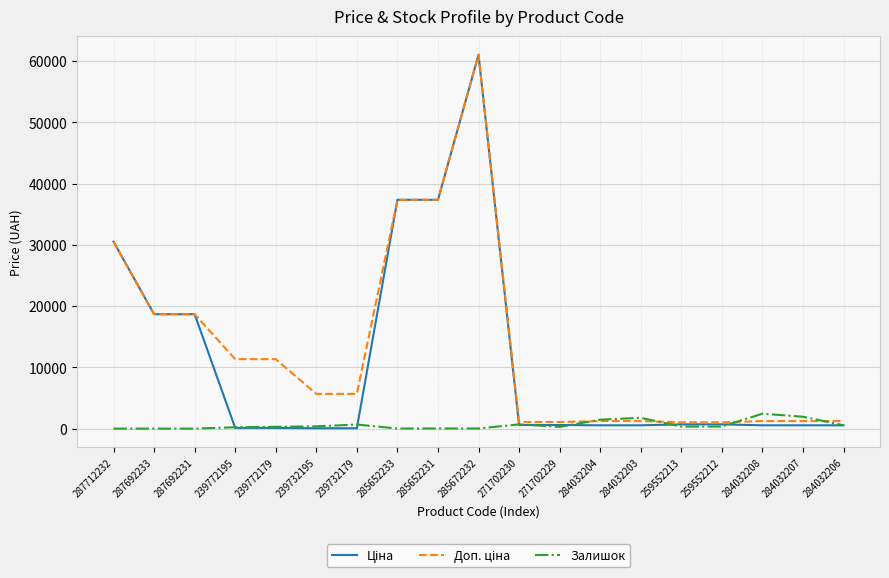

At which category does the chart reach its peak across all series?

285672232